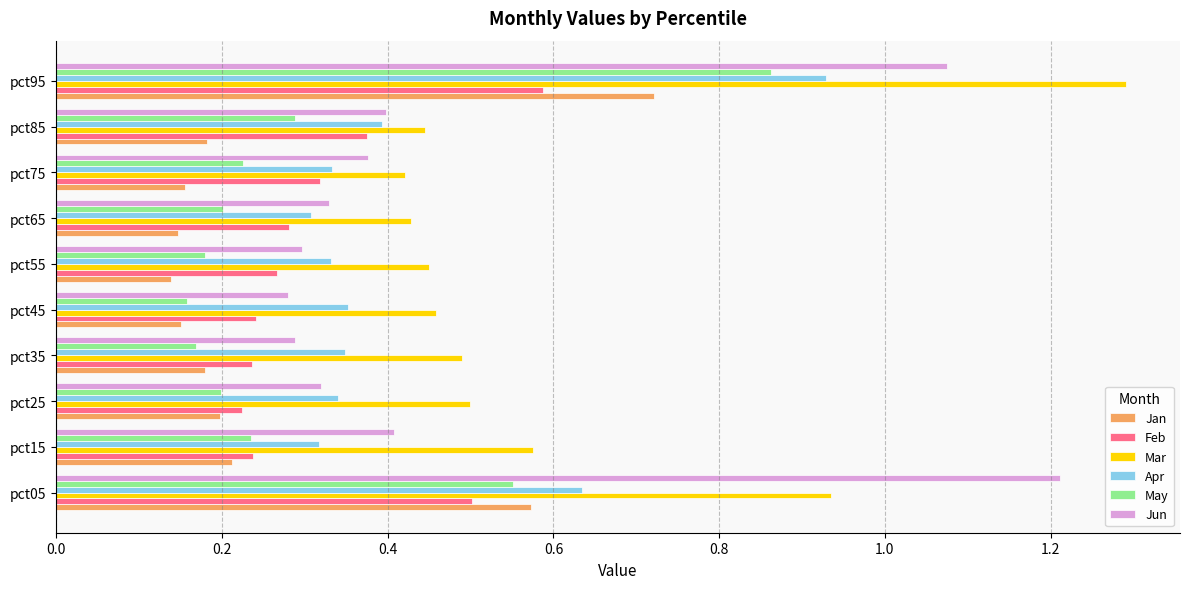

Which series has the largest range (max minus min)?

Jun